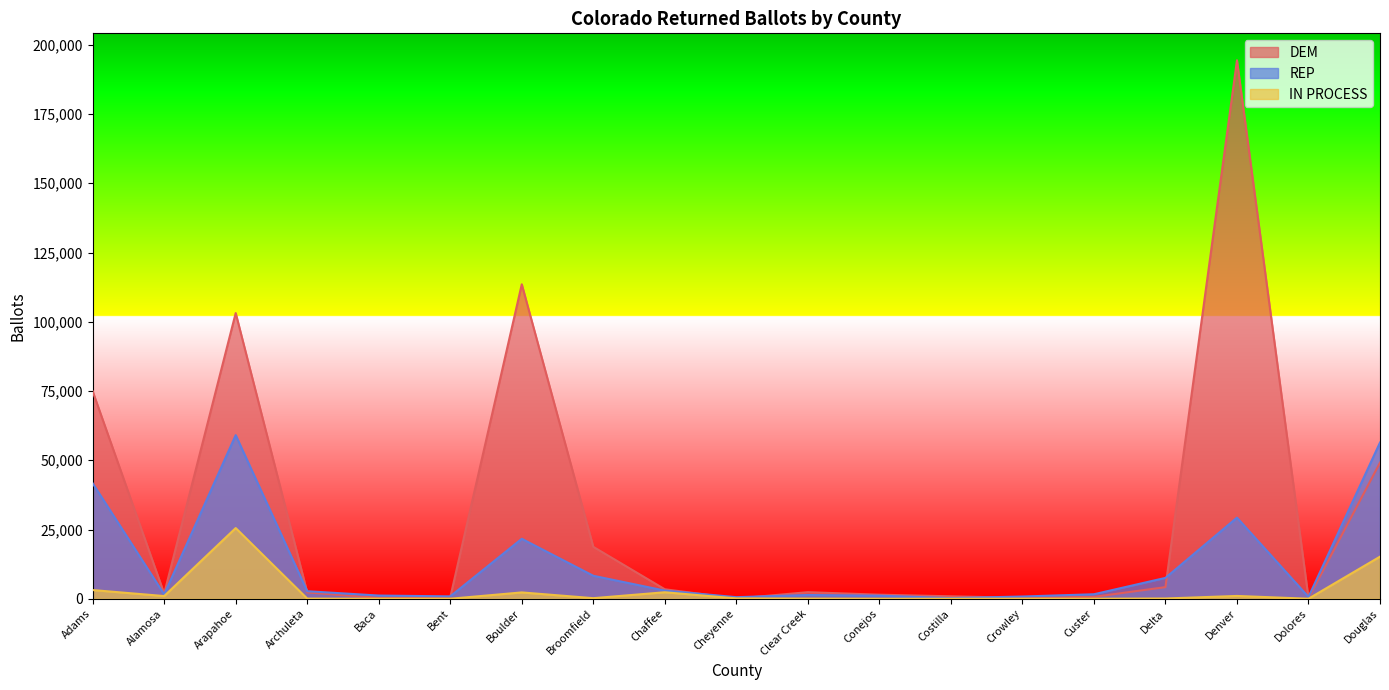

True or false: DEM has a value of 2289 at Archuleta.

True